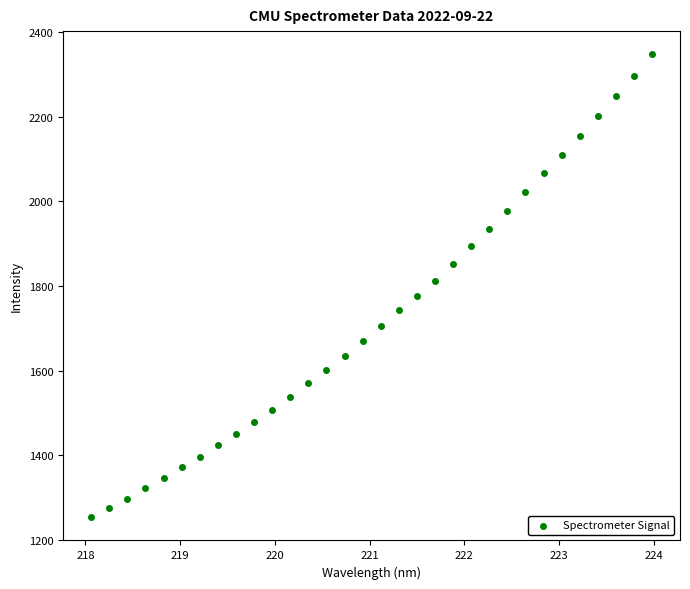

What is the range of Y values (max minus min)?

1094.5